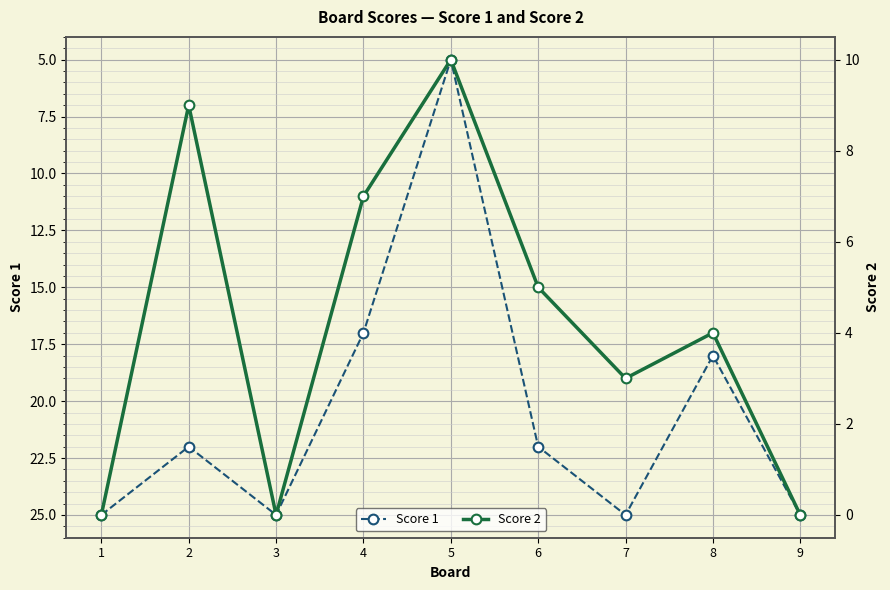

What is the value of the Score 1 point at the 8th from the left?

18